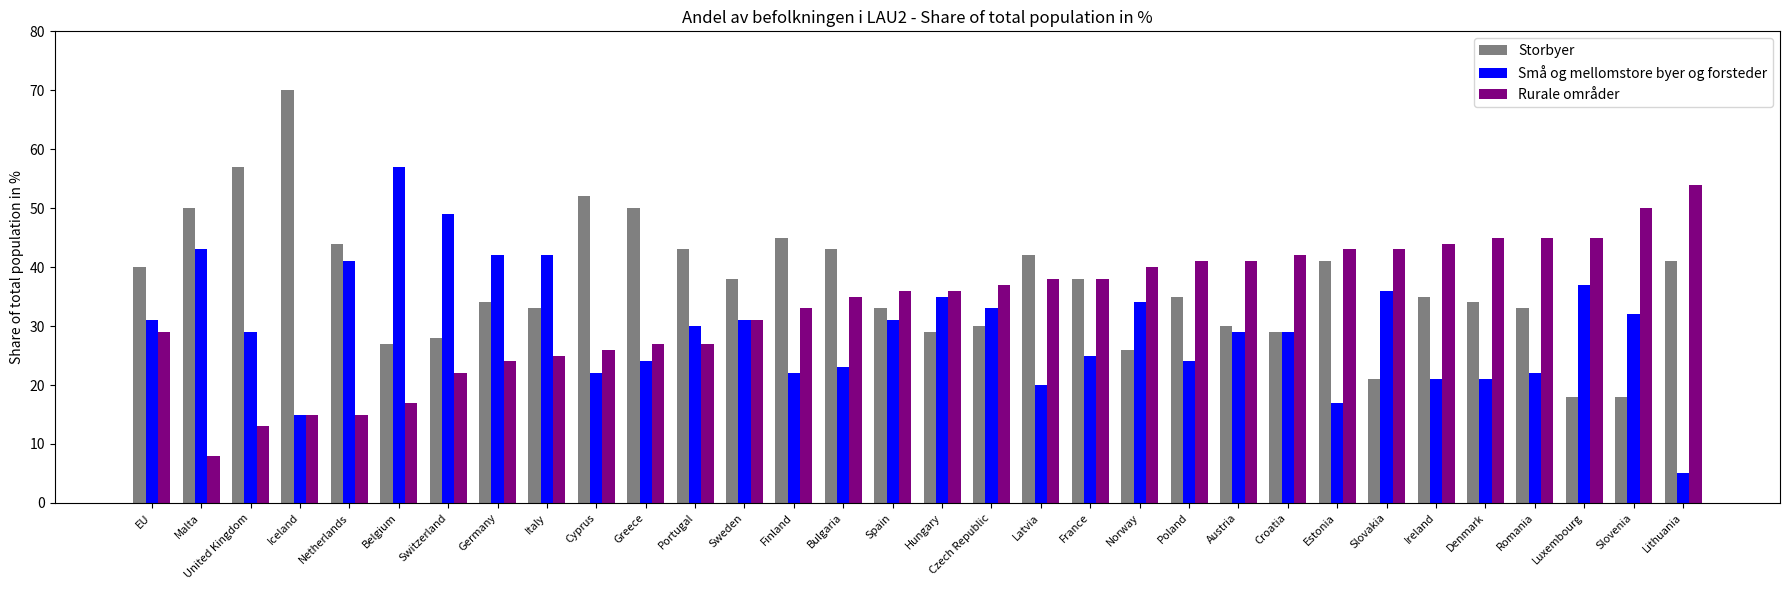

Is it true that Små og mellomstore byer og forsteder equals 7 at Ireland?

False